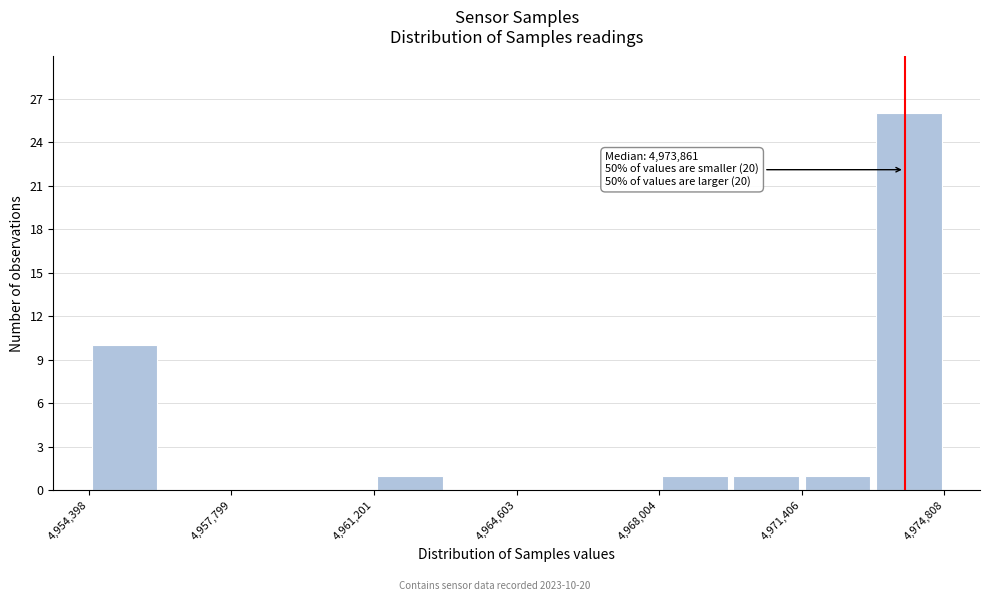

Around what value on the x-axis is the tallest bar? Give the approximate position of its centre, as read against the axis.

4974000